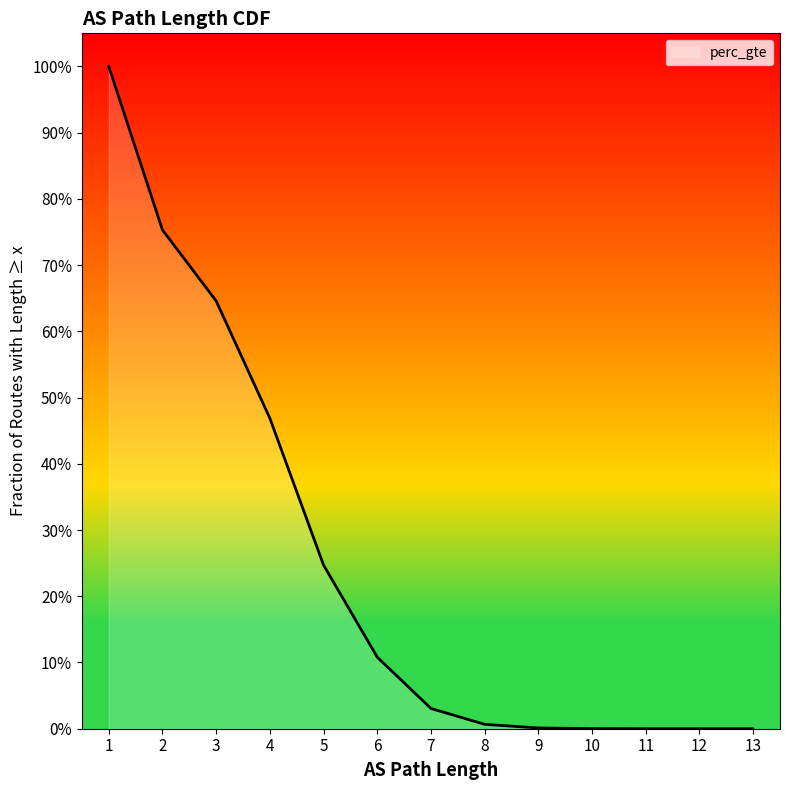

Read the value at 4.

0.5